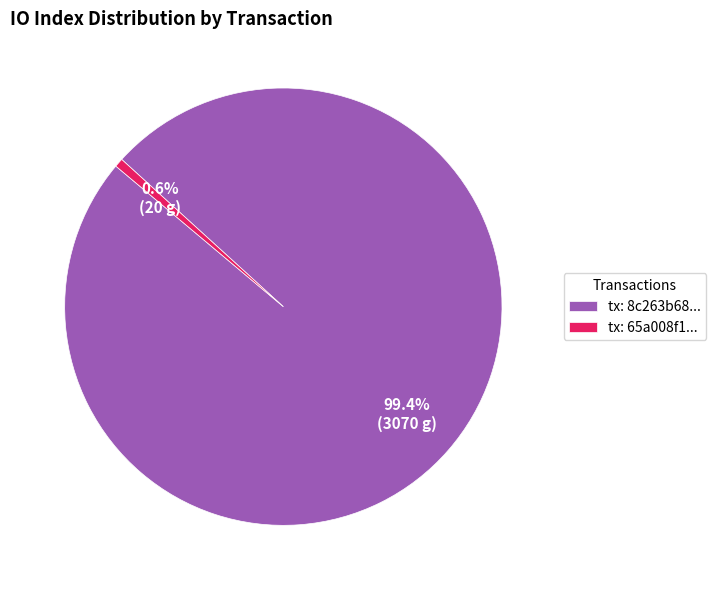

How many slices are in this pie chart?

2